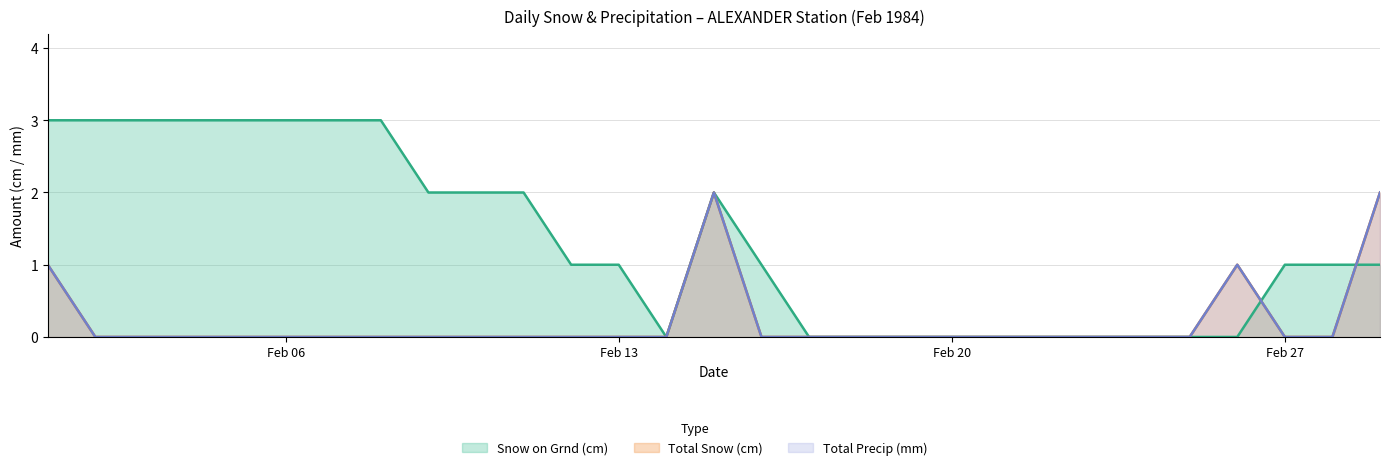

True or false: Total Snow (cm) has a value of 1 at Feb 27.

False